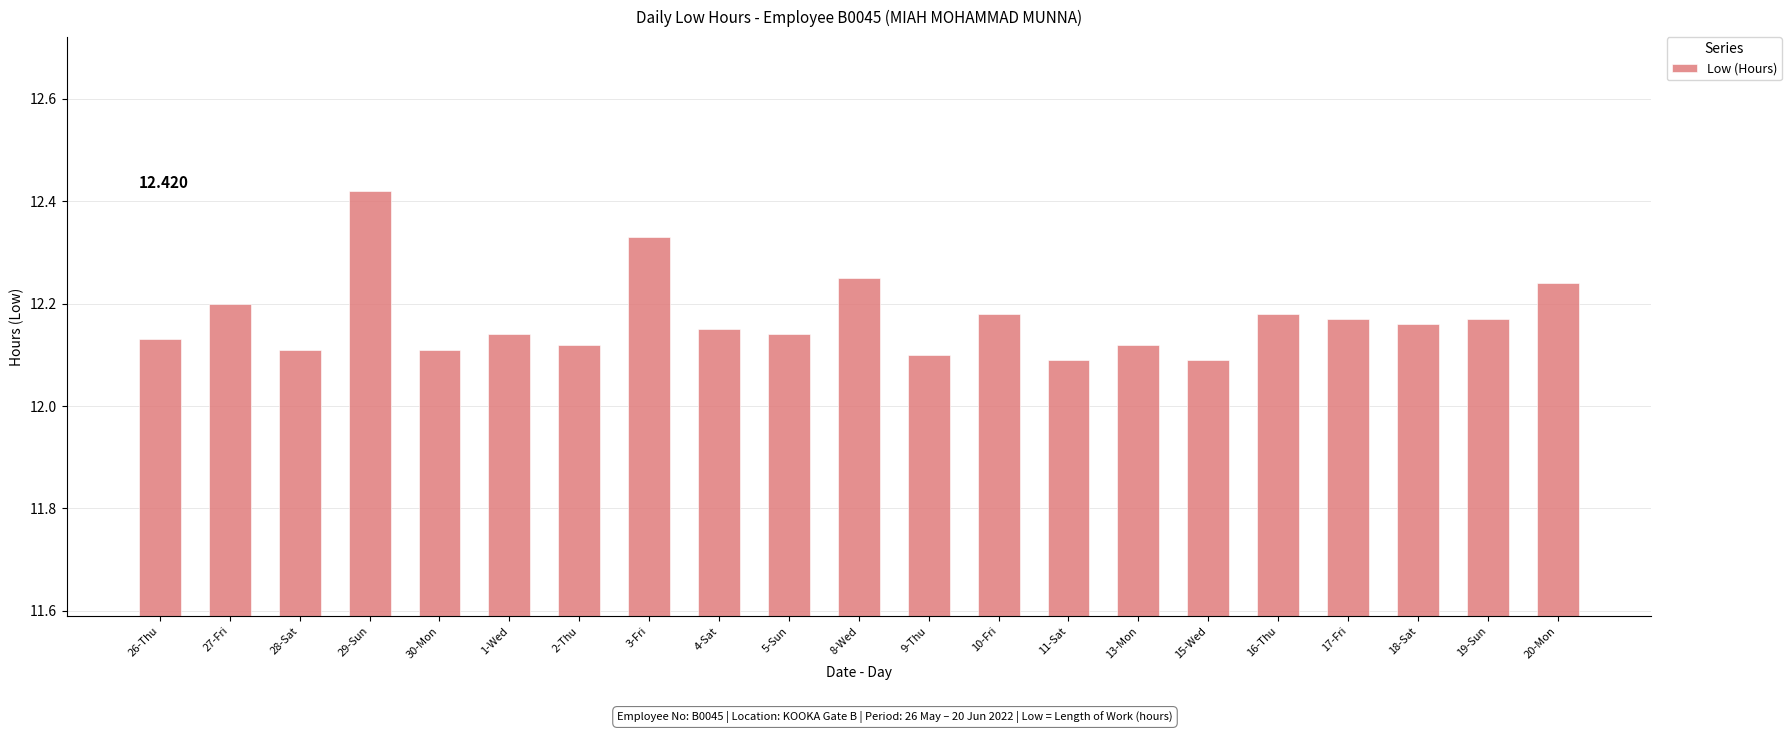

Count the number of data series in this chart.

1